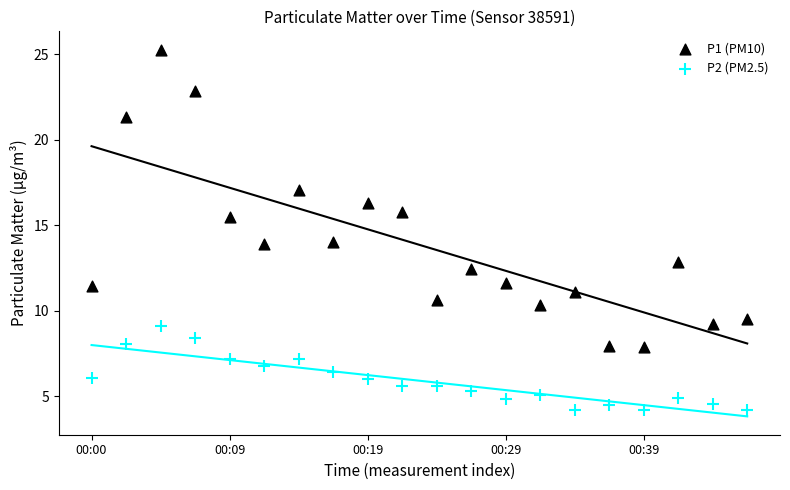

Which series reaches the minimum Y coordinate?

P2 (PM2.5)